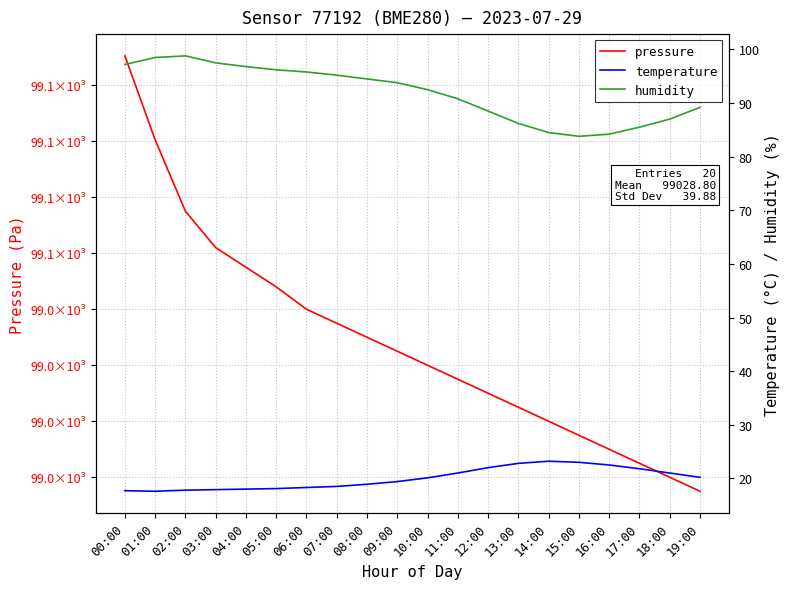

Rank the series by their maximum value, from lowest to highest.

temperature, humidity, pressure